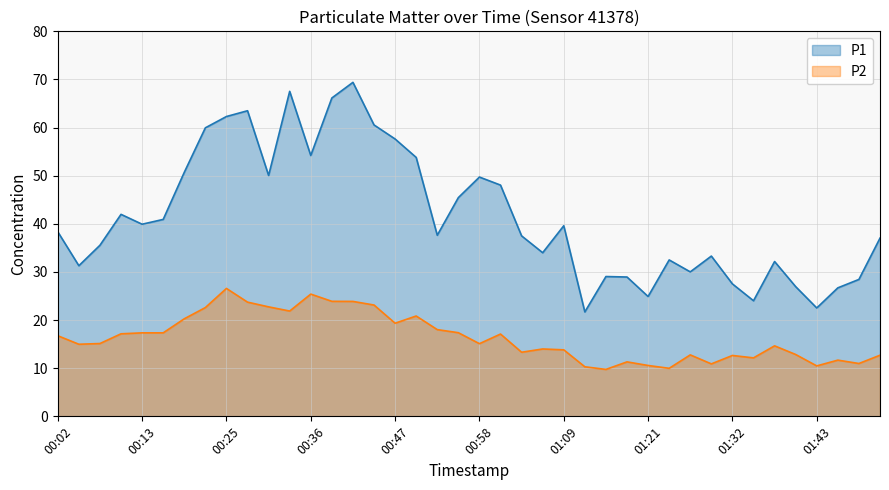

True or false: P2 and P1 cross at least once.

False